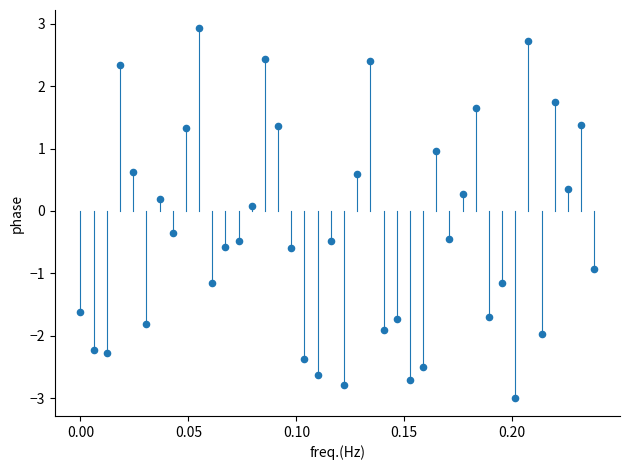

What is the range of Y values (max minus min)?

5.9